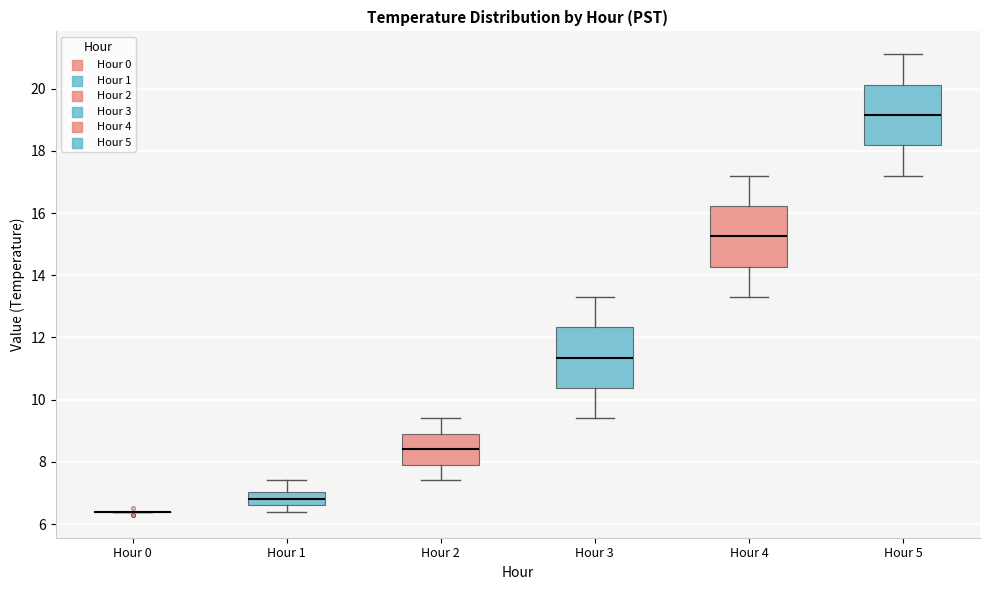

Reading left to right, transcribe this box plot: for each box, give where its median line is, the range the box spans, and where its two whiskers end, as read against the y-axis. The values are not printed on the chart, so give them approximately, as read against the axis.

Hour 0: box collapsed to a line at 6.4, whiskers 6.4 to 6.4
Hour 1: median 6.8, box 6.6 to 7.0, whiskers 6.4 to 7.4
Hour 2: median 8.4, box 8.0 to 9.0, whiskers 7.4 to 9.4
Hour 3: median 11.4, box 10.4 to 12.4, whiskers 9.4 to 13.4
Hour 4: median 15.2, box 14.2 to 16.2, whiskers 13.4 to 17.2
Hour 5: median 19.2, box 18.2 to 20.2, whiskers 17.2 to 21.2